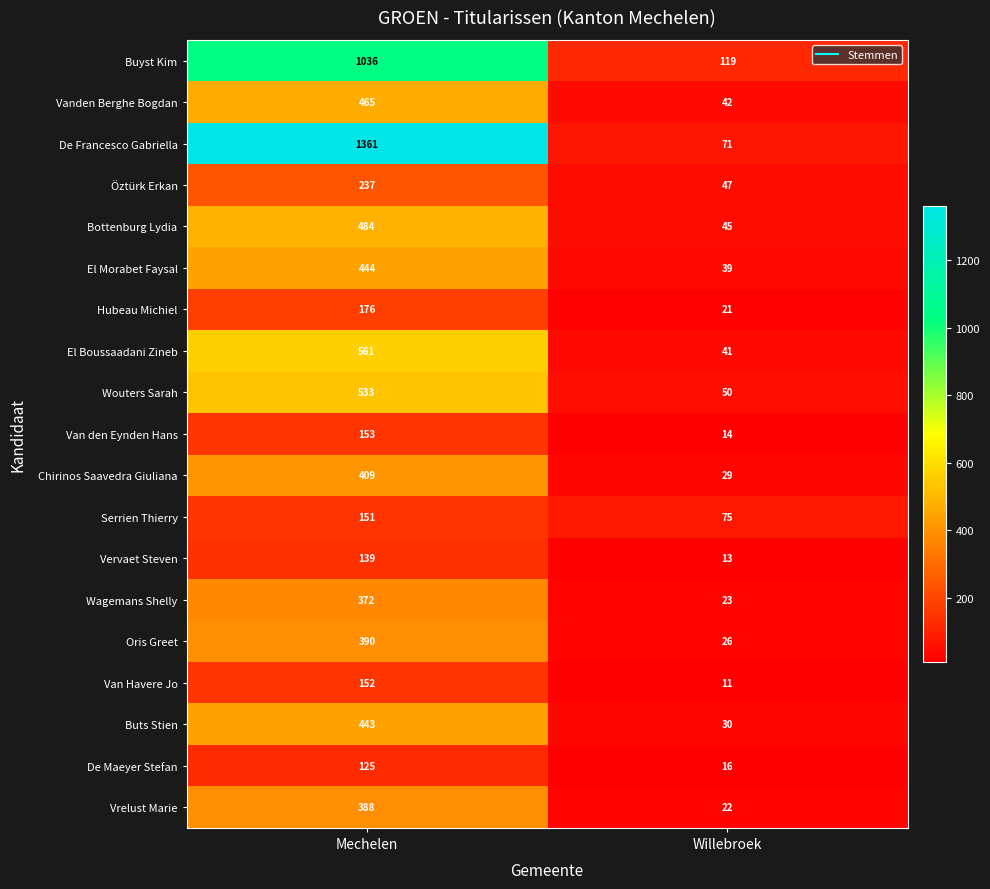

List the series in order of their peak value, highest first.

De Francesco Gabriella, Buyst Kim, El Boussaadani Zineb, Wouters Sarah, Bottenburg Lydia, Vanden Berghe Bogdan, El Morabet Faysal, Buts Stien, Chirinos Saavedra Giuliana, Oris Greet, Vrelust Marie, Wagemans Shelly, Öztürk Erkan, Hubeau Michiel, Van den Eynden Hans, Van Havere Jo, Serrien Thierry, Vervaet Steven, De Maeyer Stefan